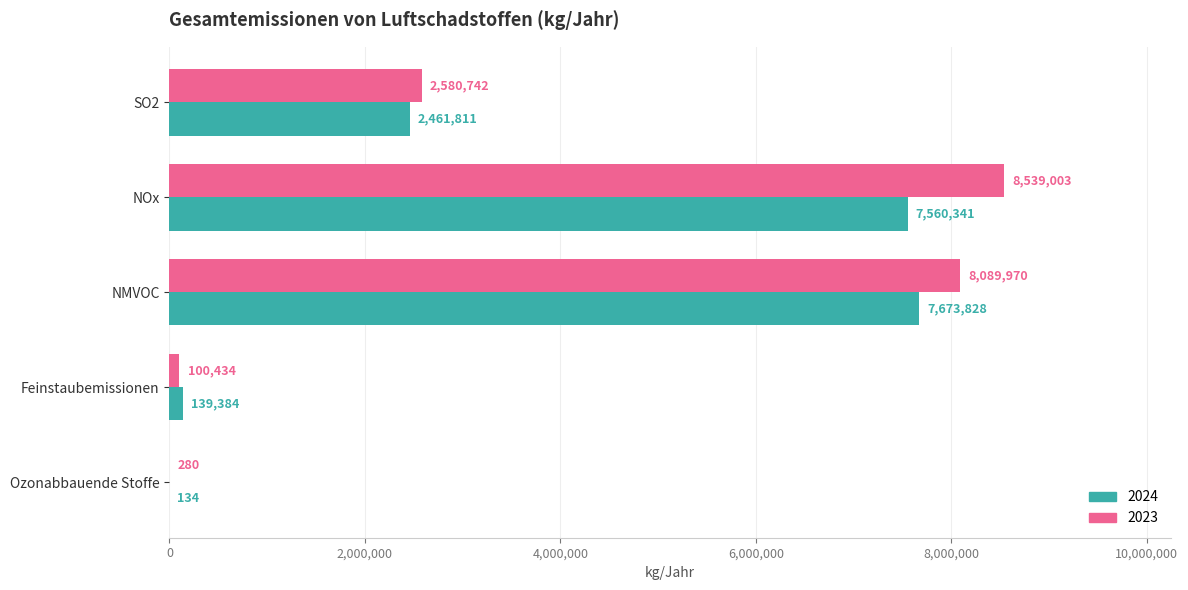

Count the number of data series in this chart.

2